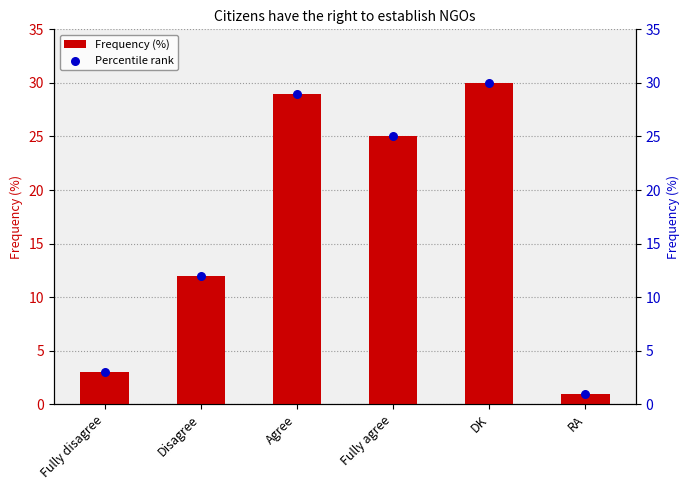

At how many categories does at least one series exceed 4?

4